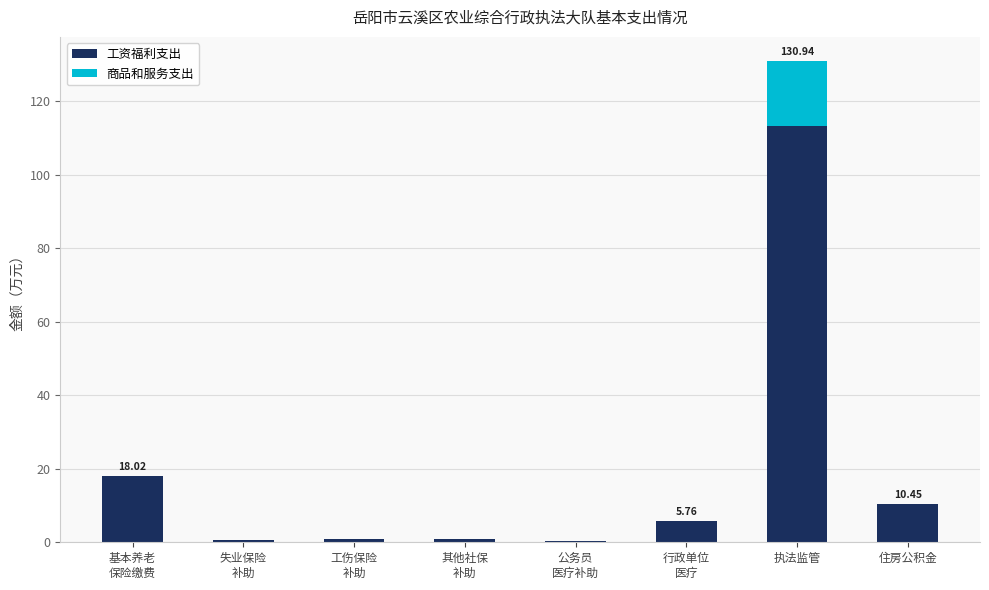

At which label does 工资福利支出 reach its peak?

执法监管